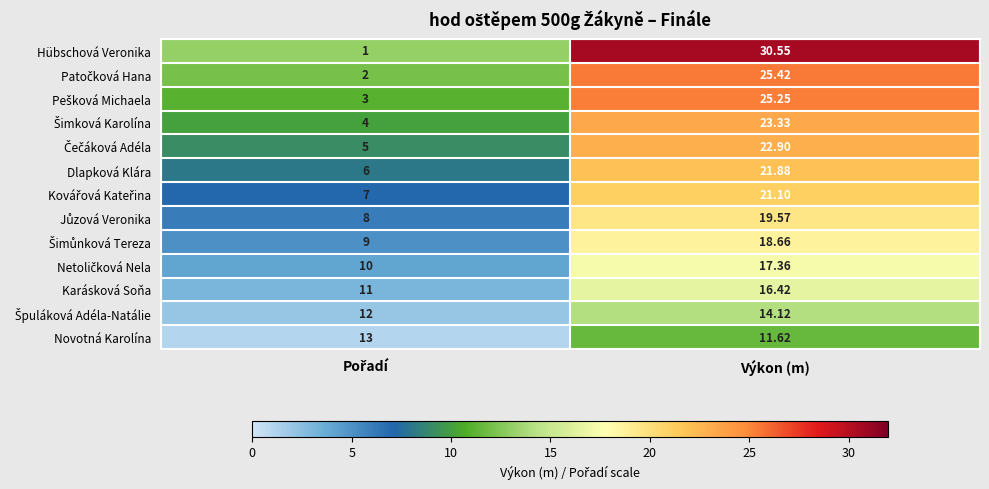

Which series has the widest spread of values?

Hübschová Veronika